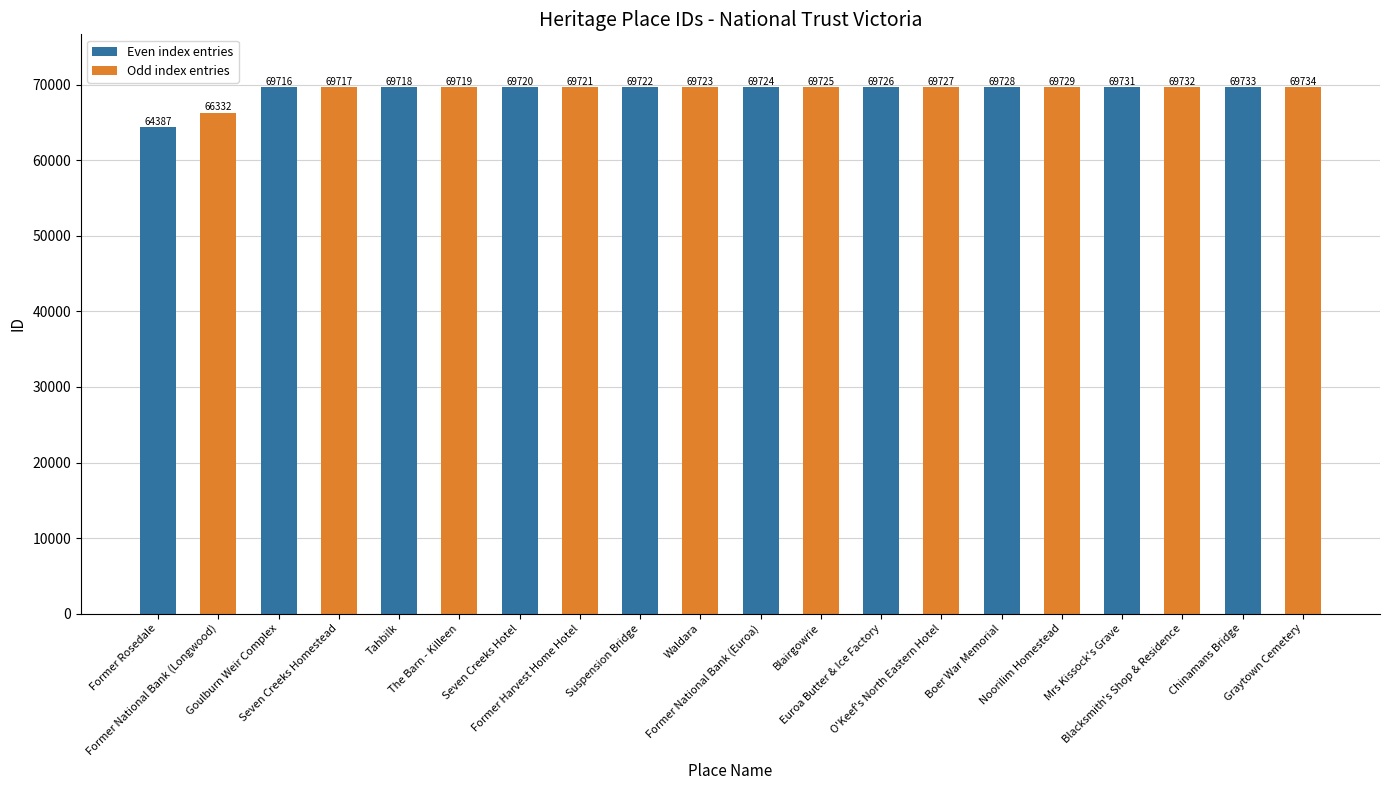

Rank the categories by value from highest to lowest.

Graytown Cemetery, Chinamans Bridge, Blacksmith's Shop & Residence, Mrs Kissock's Grave, Noorilim Homestead, Boer War Memorial, O'Keef's North Eastern Hotel, Euroa Butter & Ice Factory, Blairgowrie, Former National Bank (Euroa), Waldara, Suspension Bridge, Former Harvest Home Hotel, Seven Creeks Hotel, The Barn - Killeen, Tahbilk, Seven Creeks Homestead, Goulburn Weir Complex, Former National Bank (Longwood), Former Rosedale